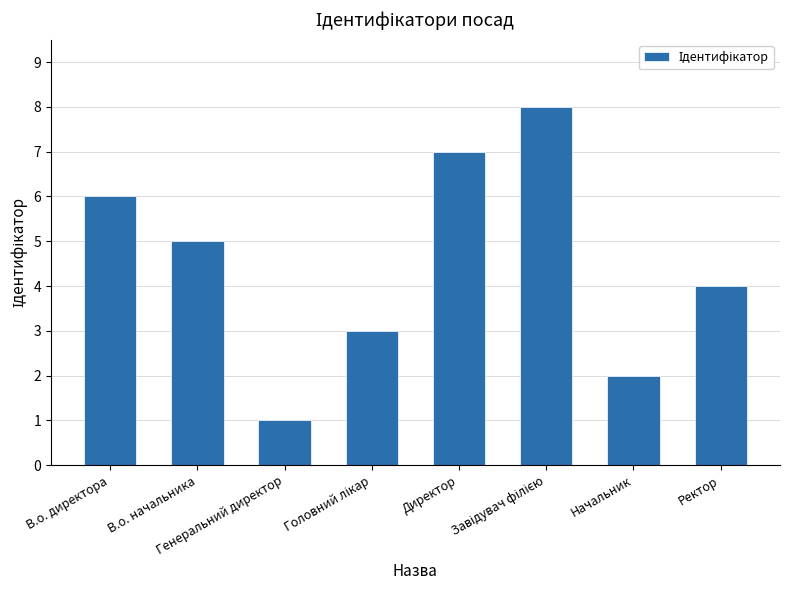

What is the difference between the second highest and minimum values?

6